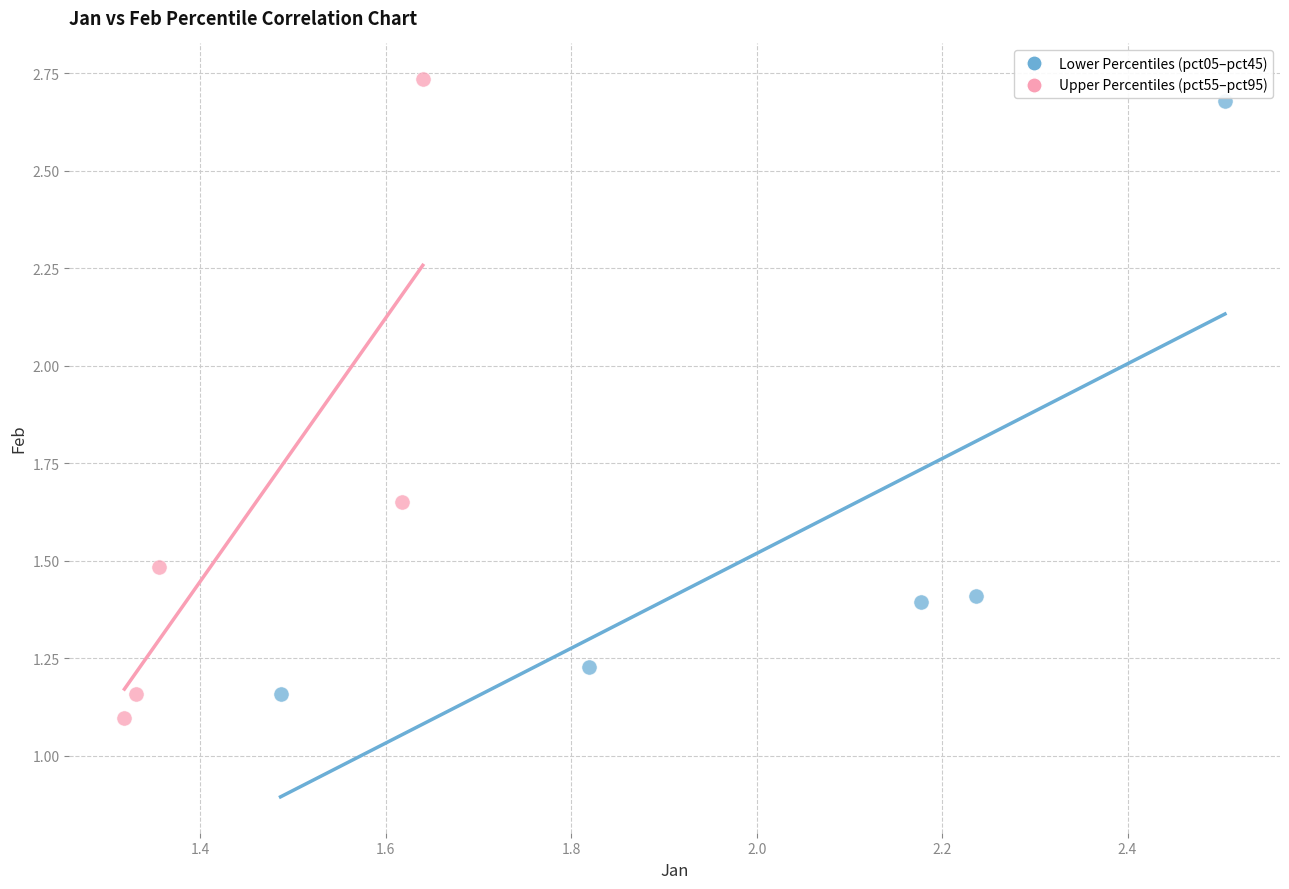

Which series contains the lowest Y value?

Upper Percentiles (pct55–pct95)